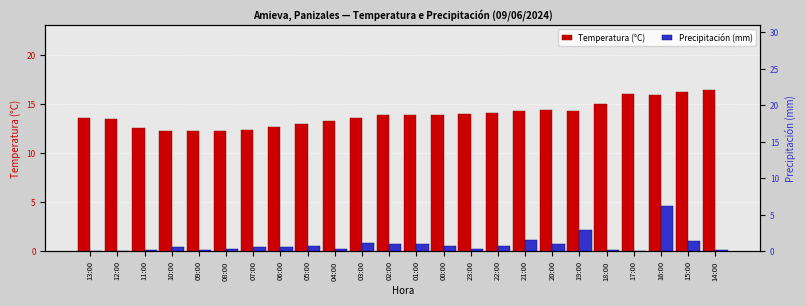

Are the bars horizontal?

No